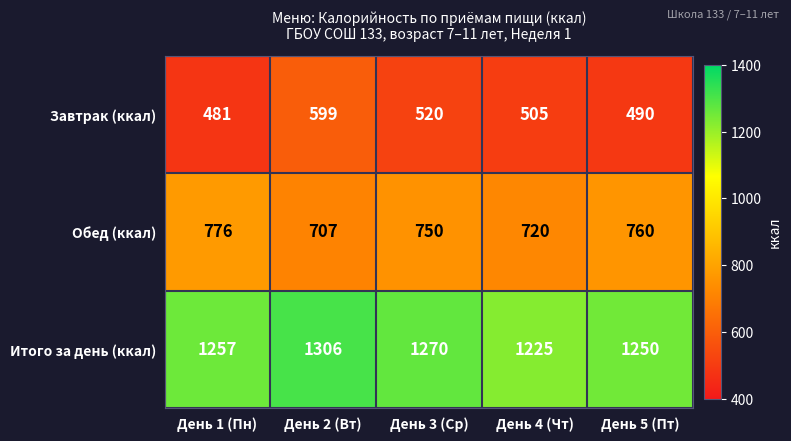

Reading left to right, what are all the values shown in this chart?

Завтрак (ккал): 481	599	520	505	490
Обед (ккал): 776	707	750	720	760
Итого за день (ккал): 1257	1306	1270	1225	1250